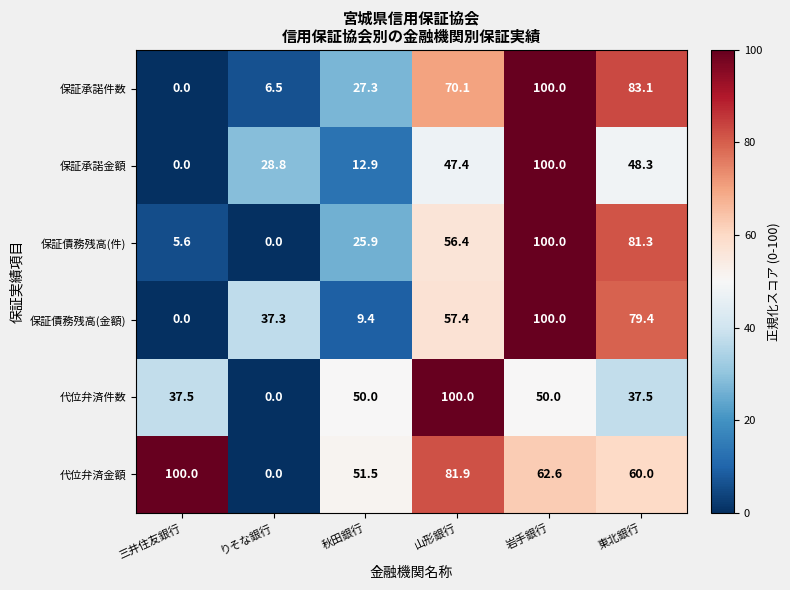

What is the difference between the 保証債務残高(金額) values at 三井住友銀行 and りそな銀行?

37.3